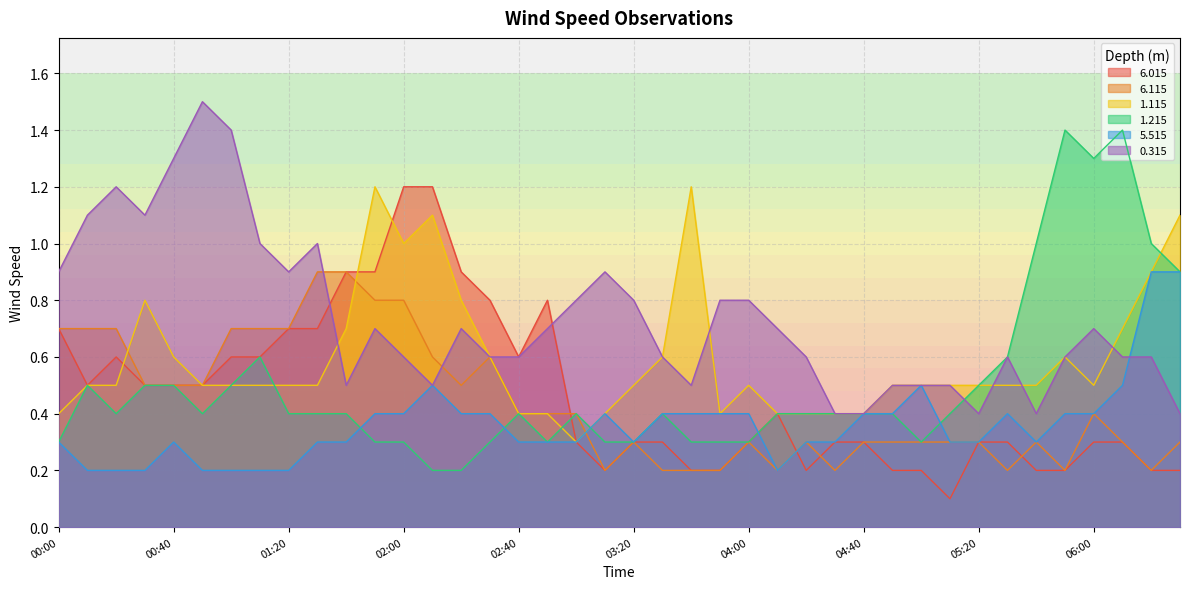

At which category does 5.515 reach its first local peak?

00:40